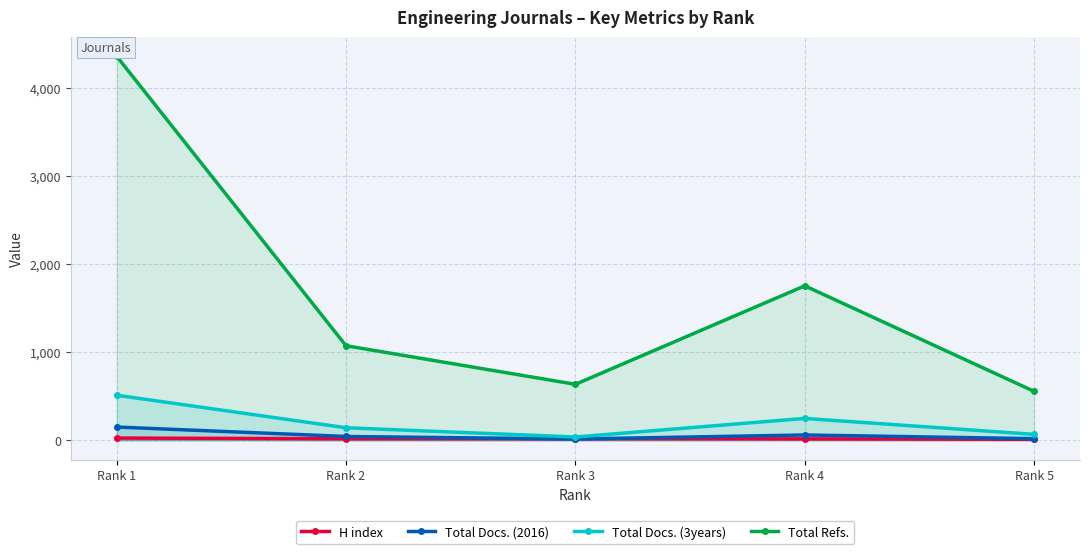

At how many categories does at least one series exceed 553?

5